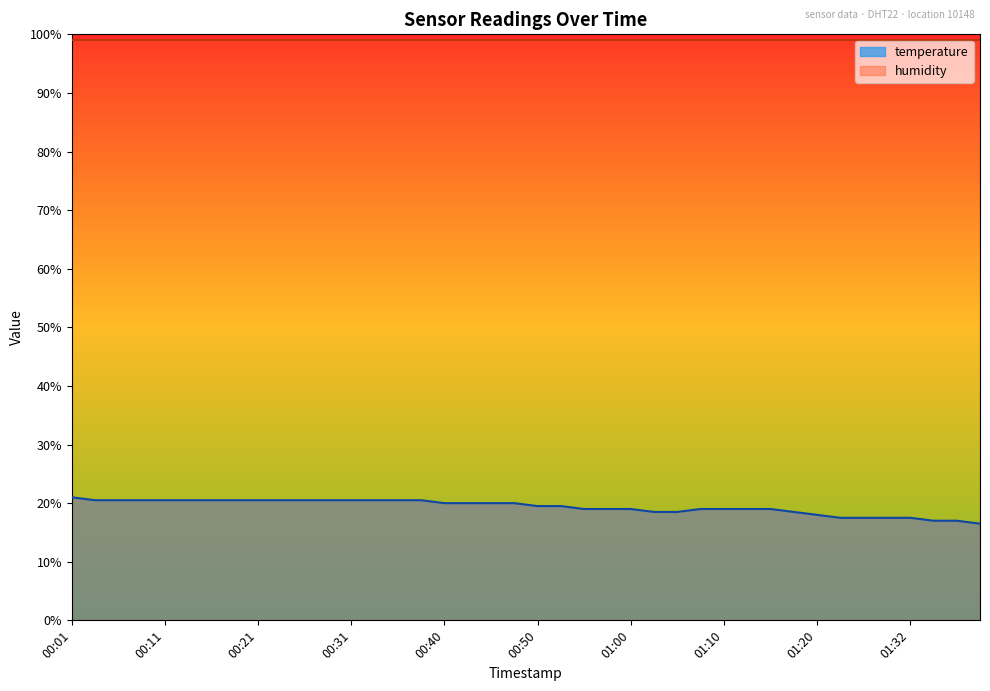

What is the value of the 7th point from the left?

20.5